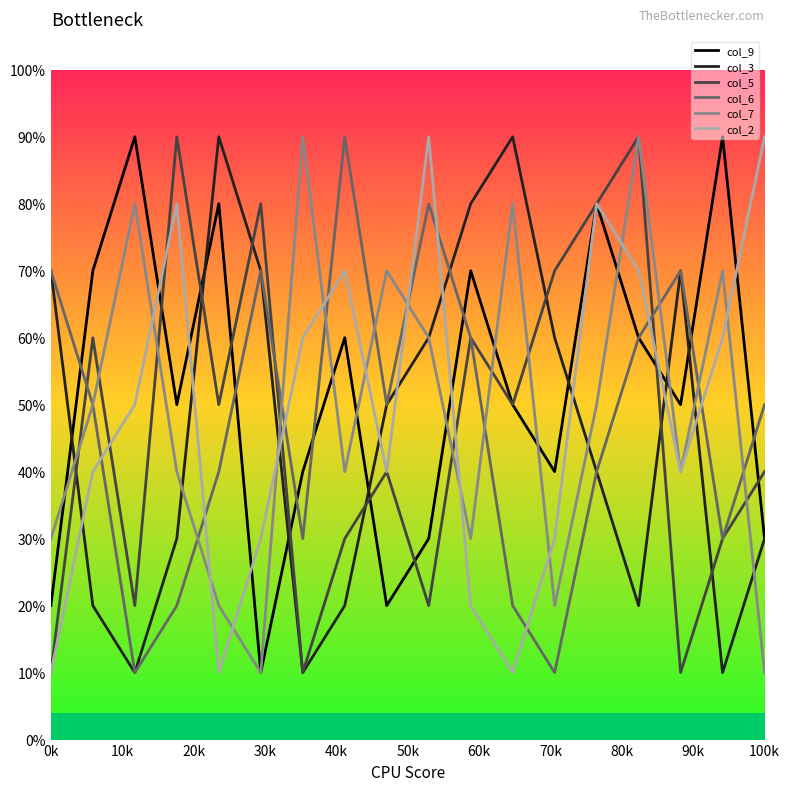

Is this an area chart (filled region under the line)?

No